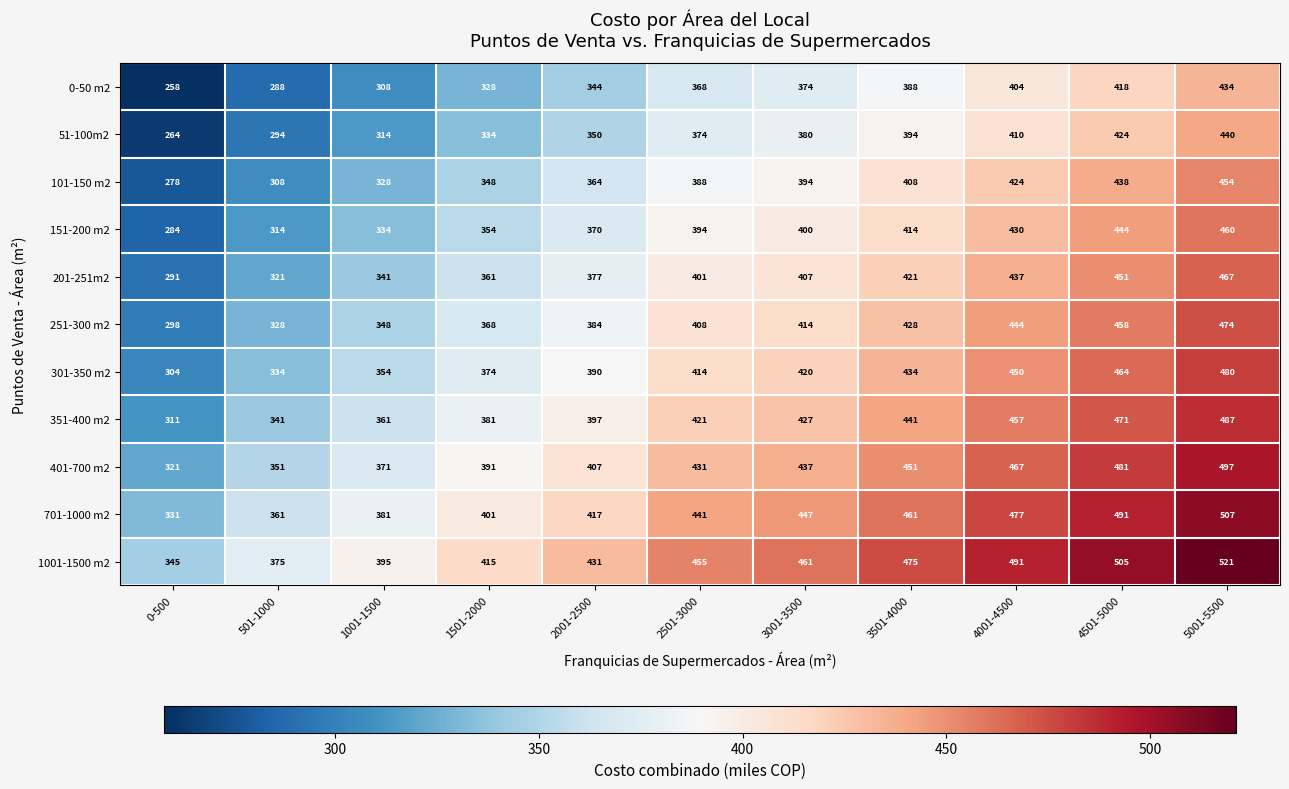

What is the minimum value shown in the chart?

258